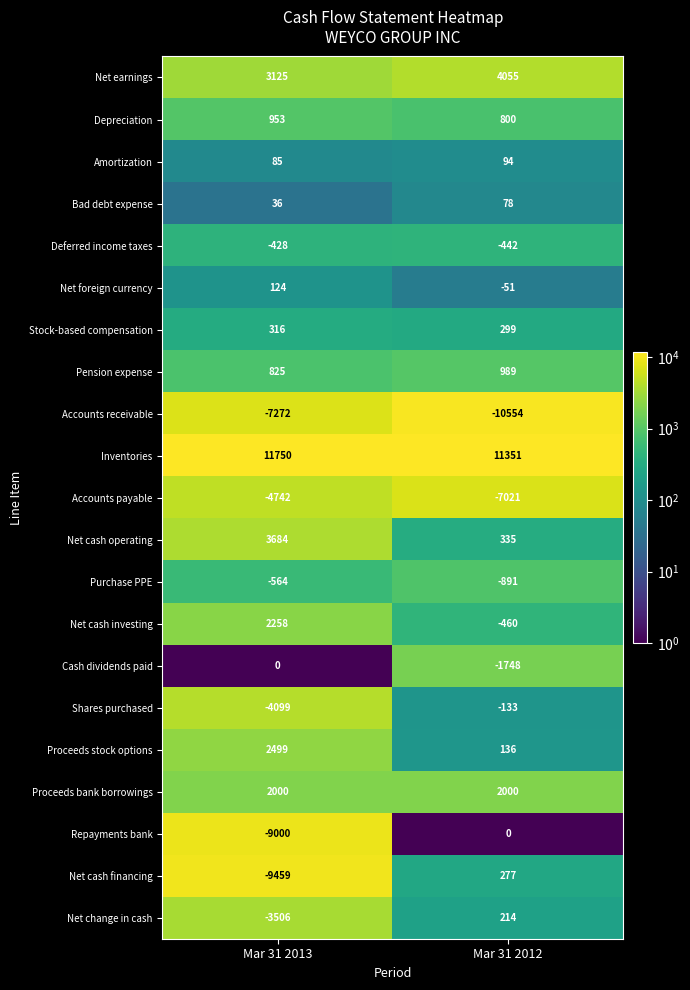

What is the average value of the Net change in cash series?

-1646